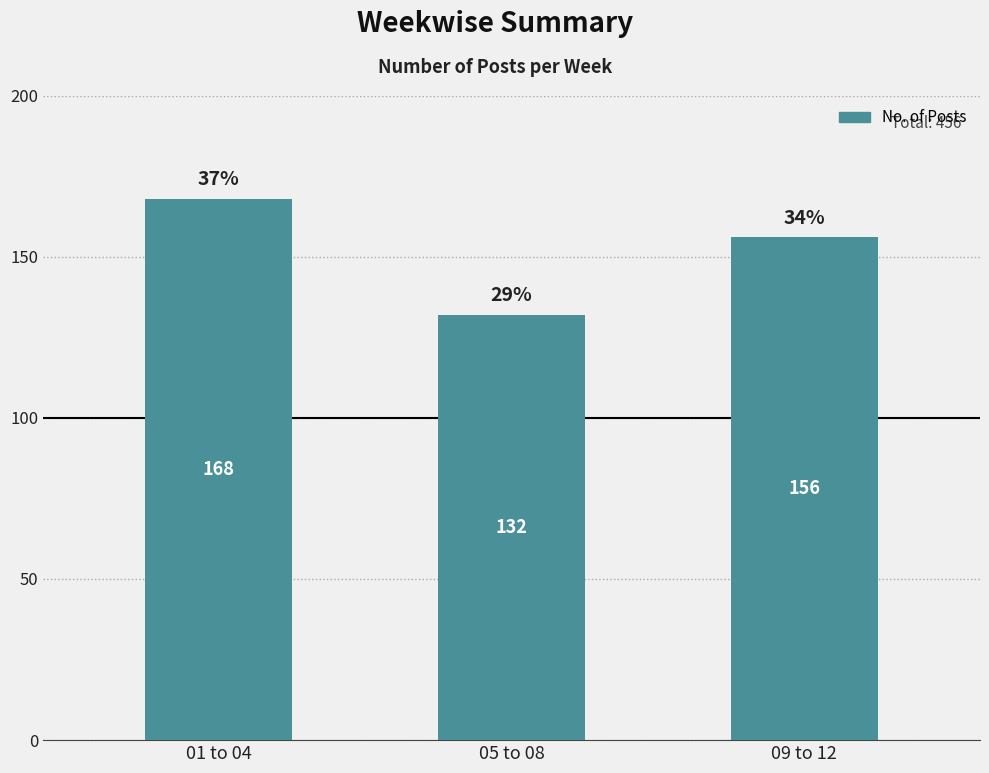

Read the value at 01 to 04, to the nearest 10.

170